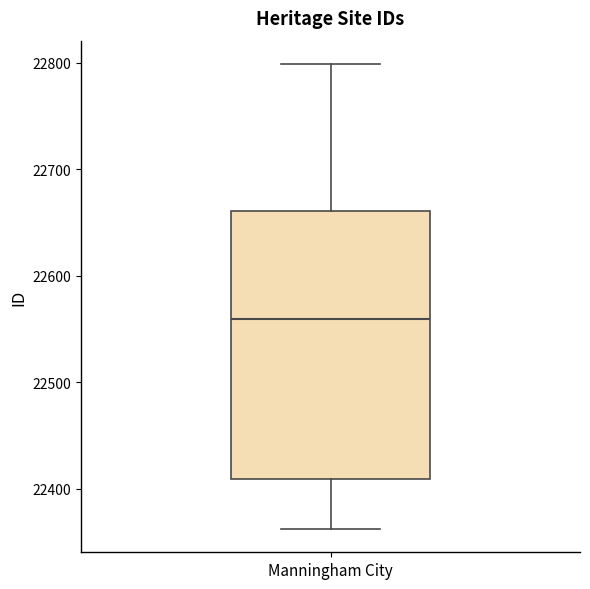

Read this box plot against the y-axis: the position of the median line, the range covered by the box, and the ends of both whiskers. The values are not printed on the chart, so give them approximately, as read against the axis.

median 22560, box 22410 to 22660, whiskers 22360 to 22800